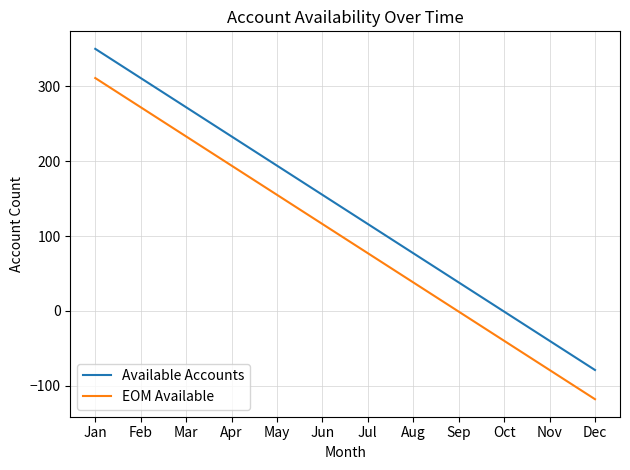

What is the highest value of the EOM Available series?

311